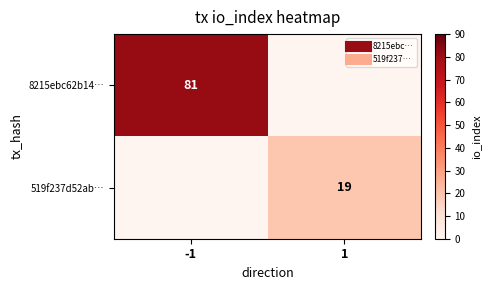

Which series has the largest range (max minus min)?

8215ebc62b14…